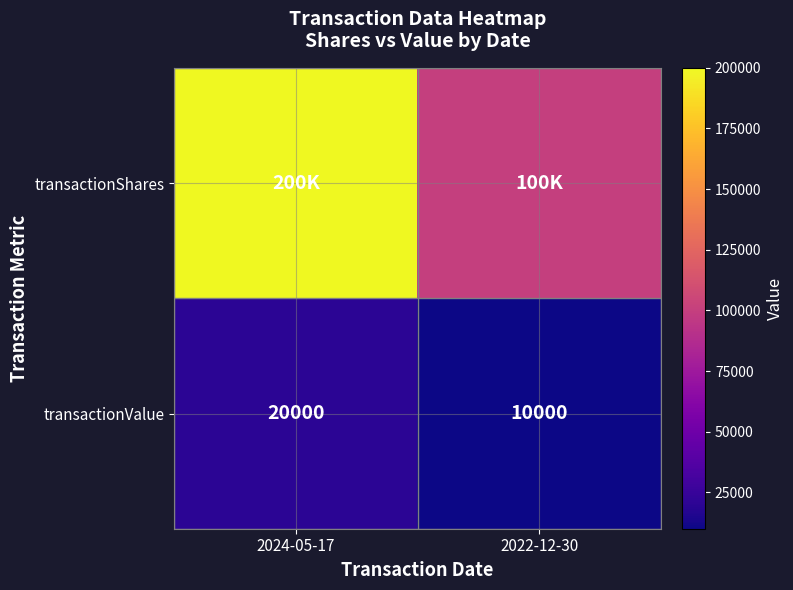

How many categories are shown in the chart?

2